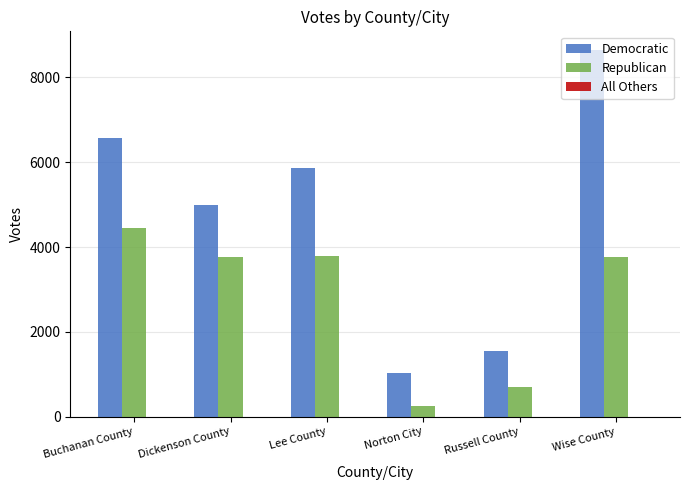

What is the spread (max minus min) of values at Norton City?

765